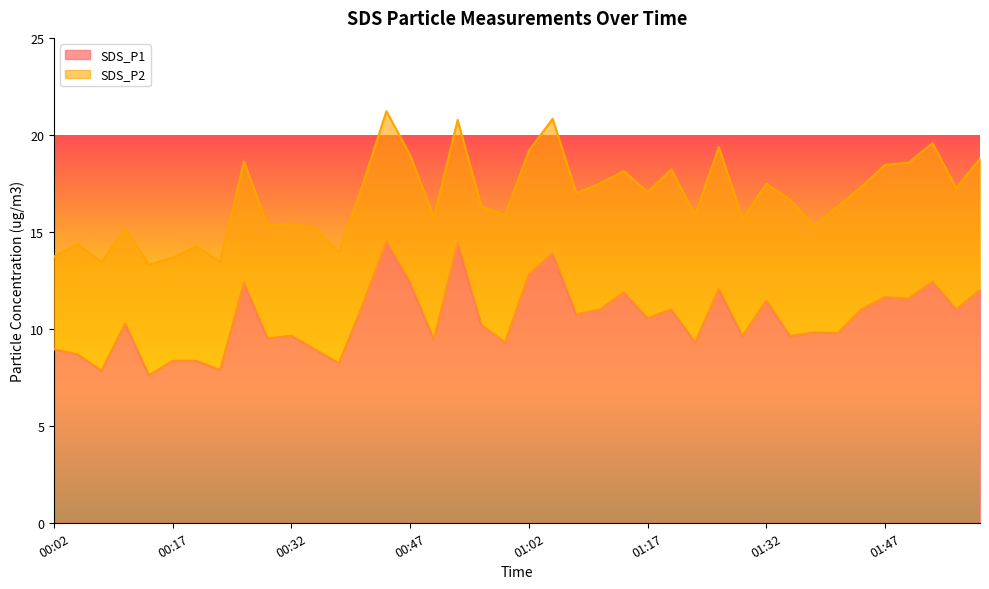

Reading right to left, what are all the values shown in this chart?

12.0	11.0	12.4	11.6	11.6	11.0	9.8	9.8	9.6	11.4	9.6	12.1	9.3	11.0	10.6	11.9	11.0	10.8	13.9	12.8	9.3	10.2	14.4	9.4	12.4	14.5	11.2	8.2	8.9	9.7	9.5	12.4	7.9	8.3	8.3	7.6	10.3	7.8	8.7	8.9